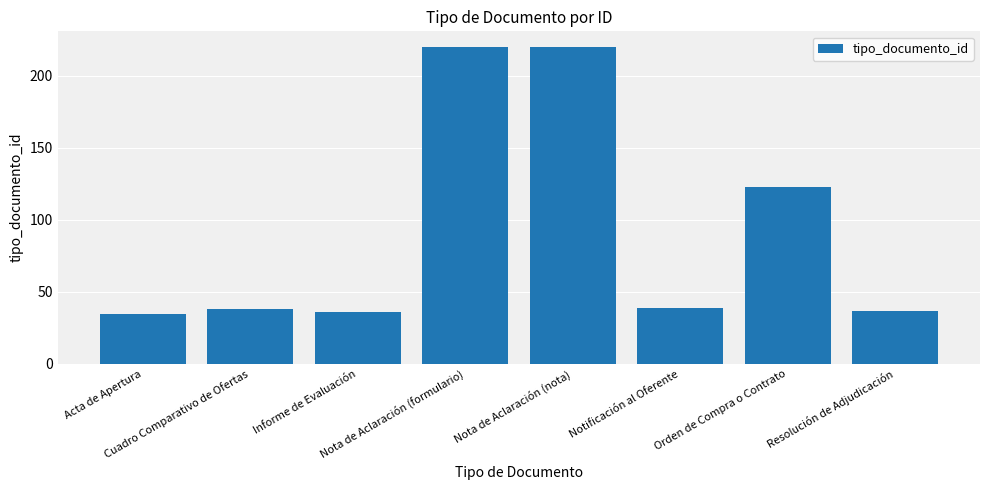

What is the ratio of the value at Orden de Compra o Contrato to the value at Nota de Aclaración (formulario)?

0.6